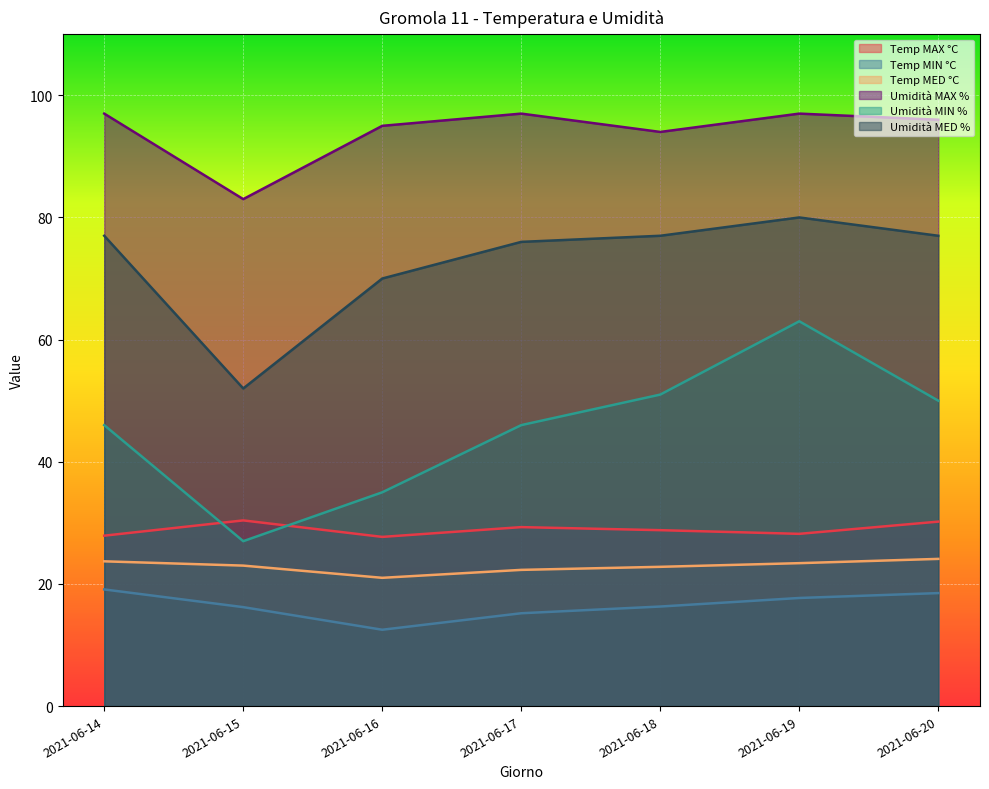

True or false: Temp MAX °C and Umidità MIN % intersect in this chart.

True